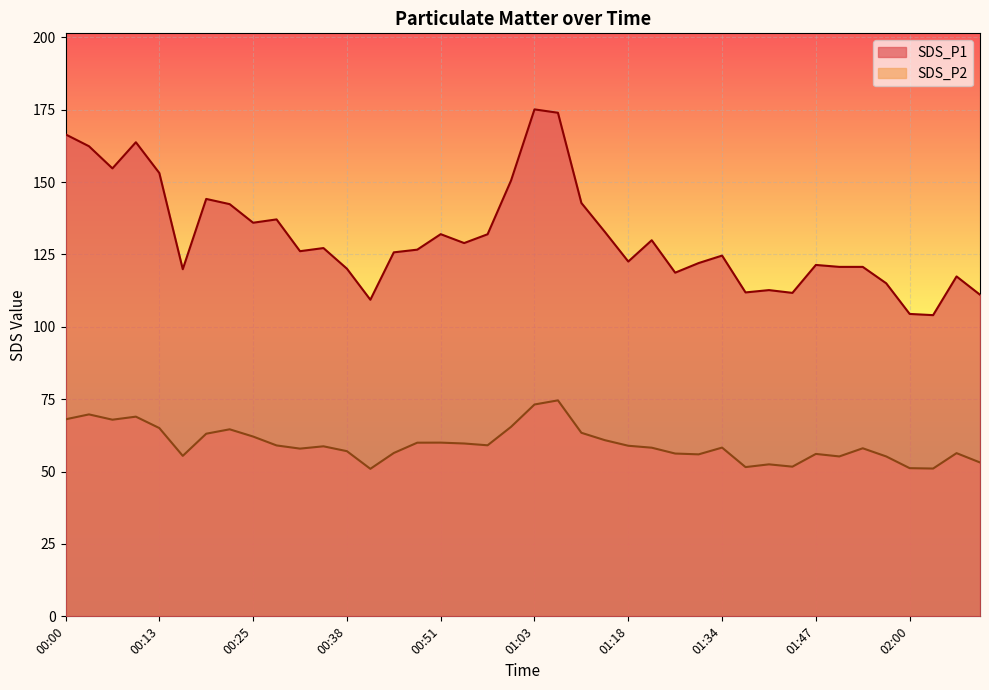

The SDS_P2 series shows 52.0 at 01:07. True or false?

False